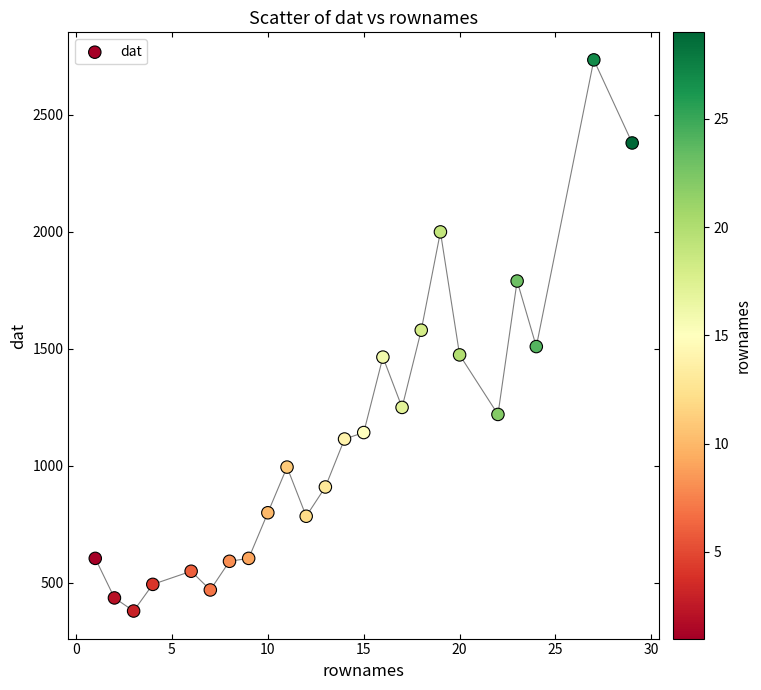

What is the range of X values (max minus min)?

28.0